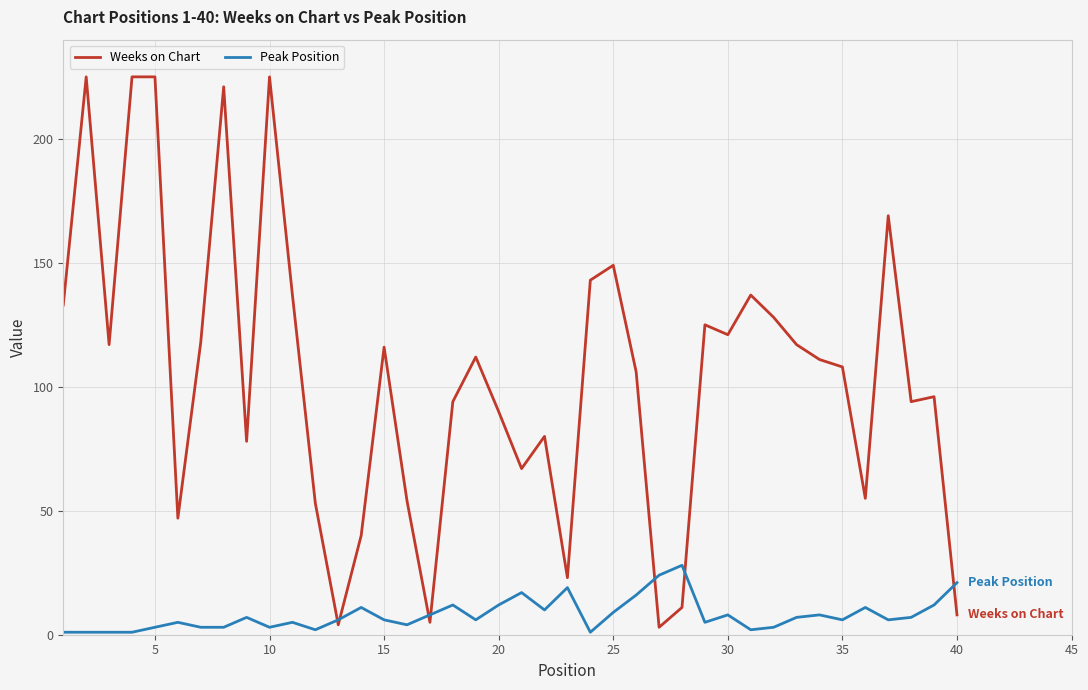

Count the number of categories in the chart.

40